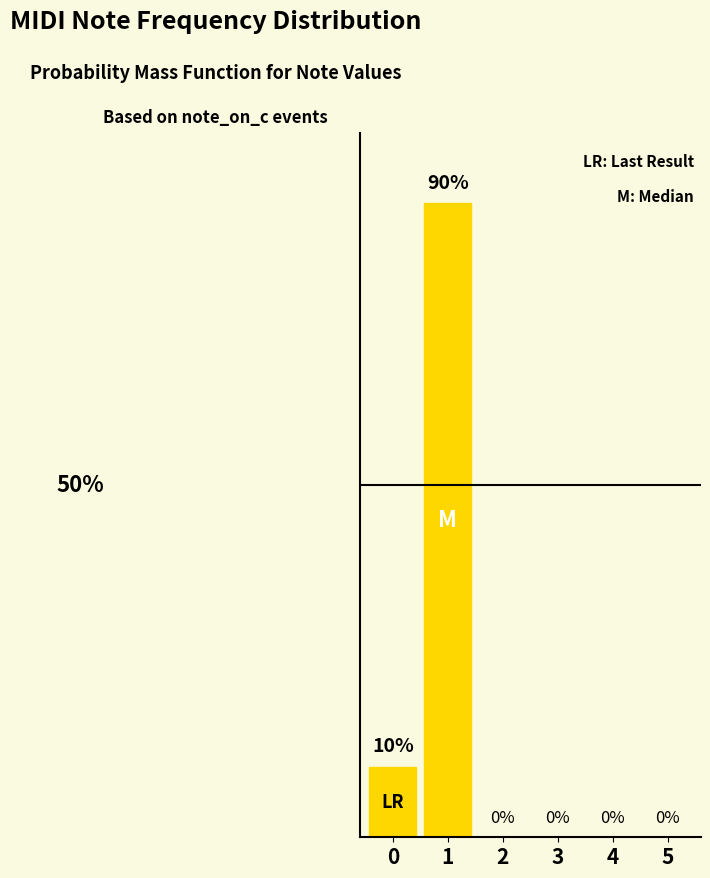

Which label corresponds to the largest value in the chart?

1